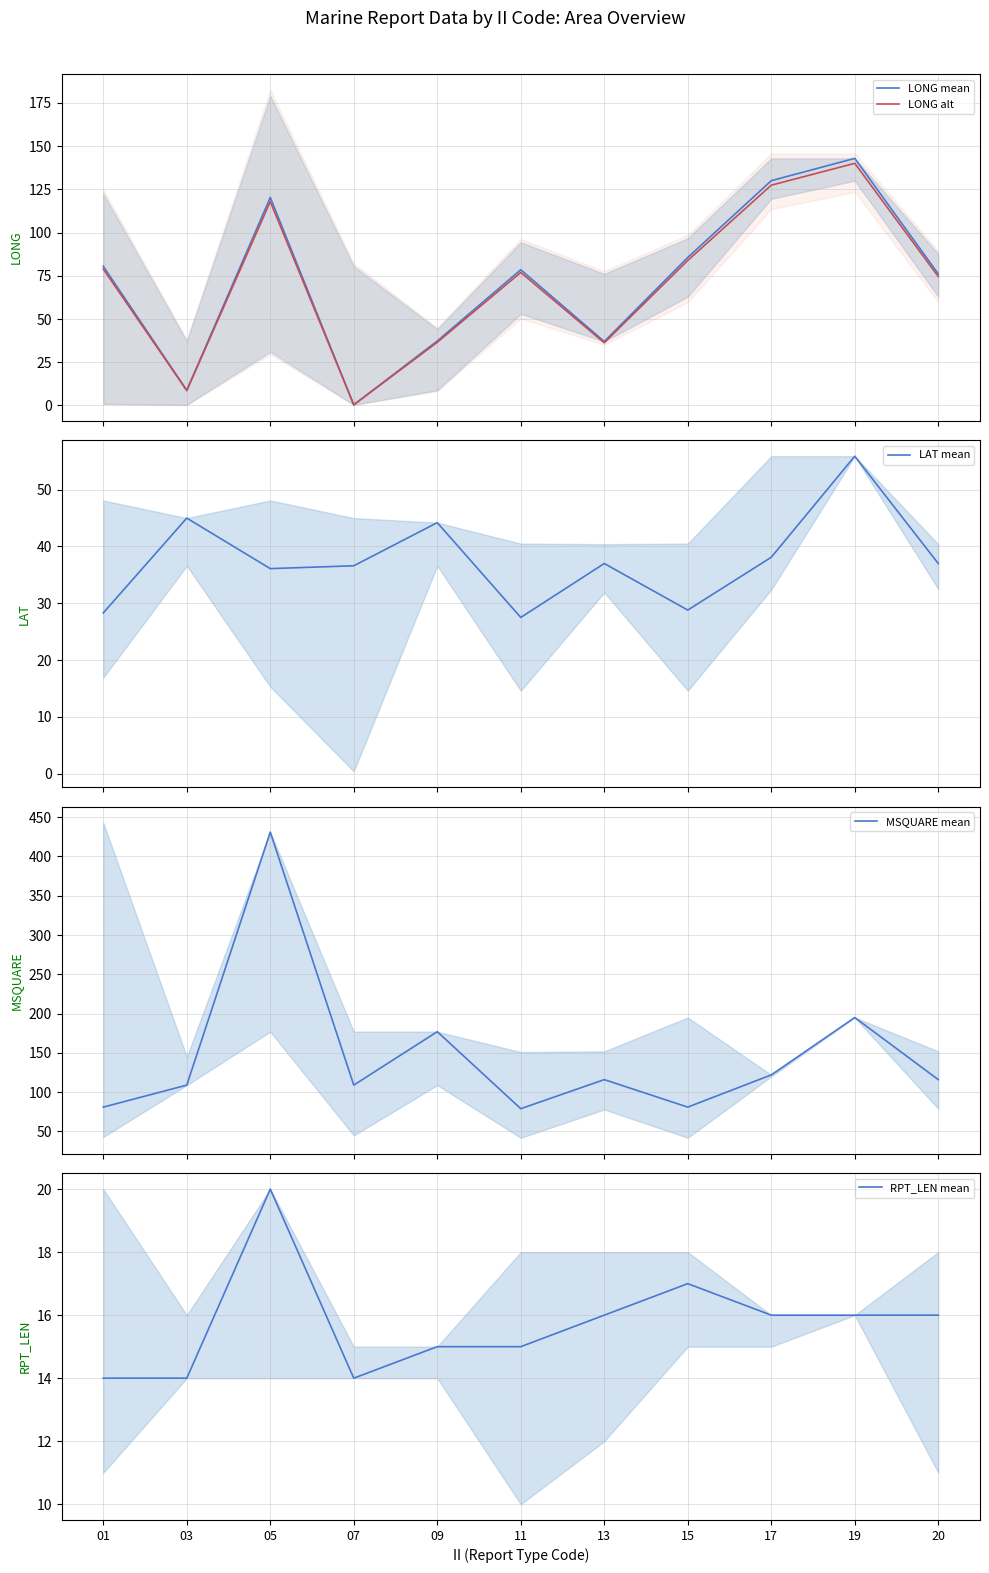

At which category does LAT mean reach its first local peak?

03